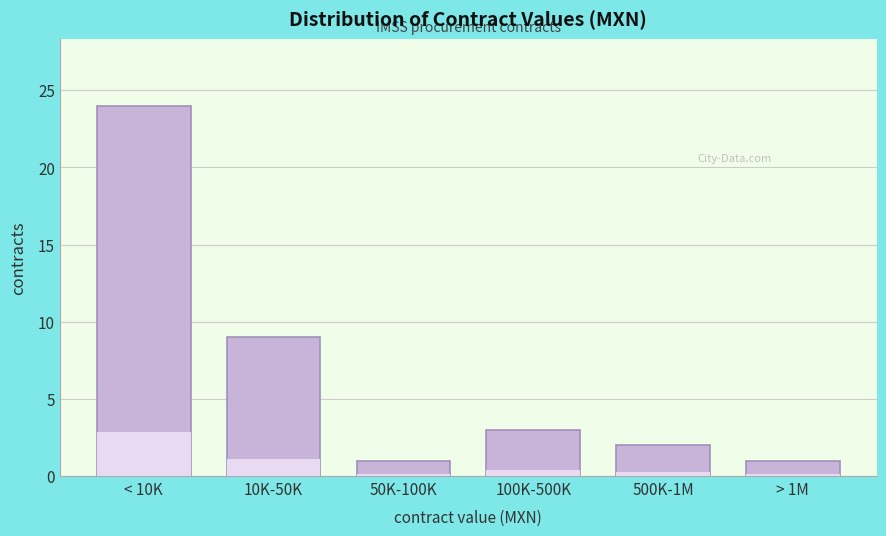

Reading right to left, extract all data points from this chart.

1	2	3	1	9	24